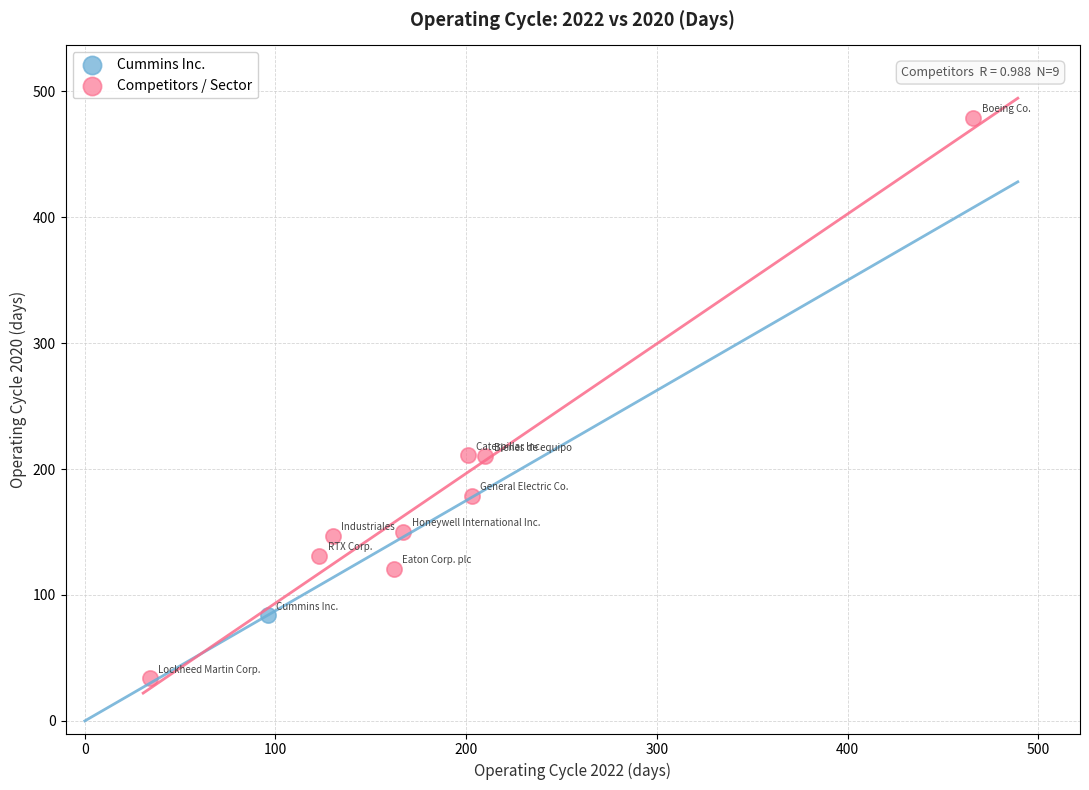

What are all the series names shown in the legend?

Cummins Inc., Competitors / Sector